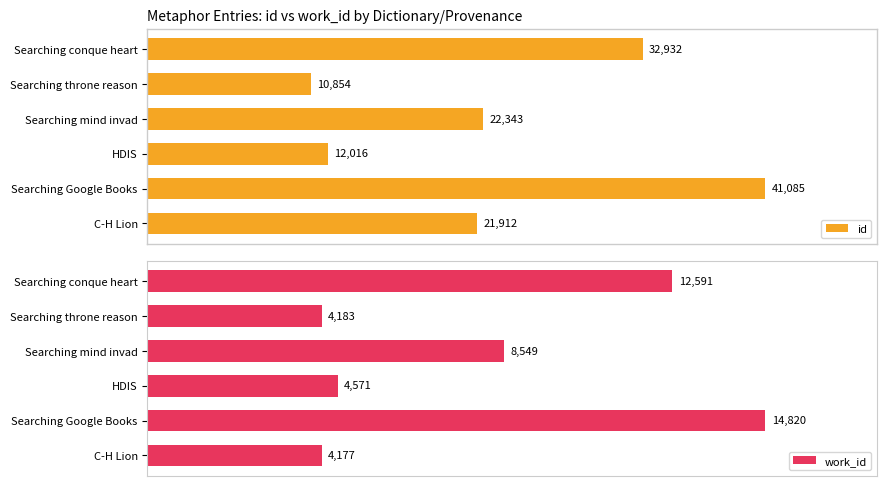

Which series has the largest total across all categories?

id